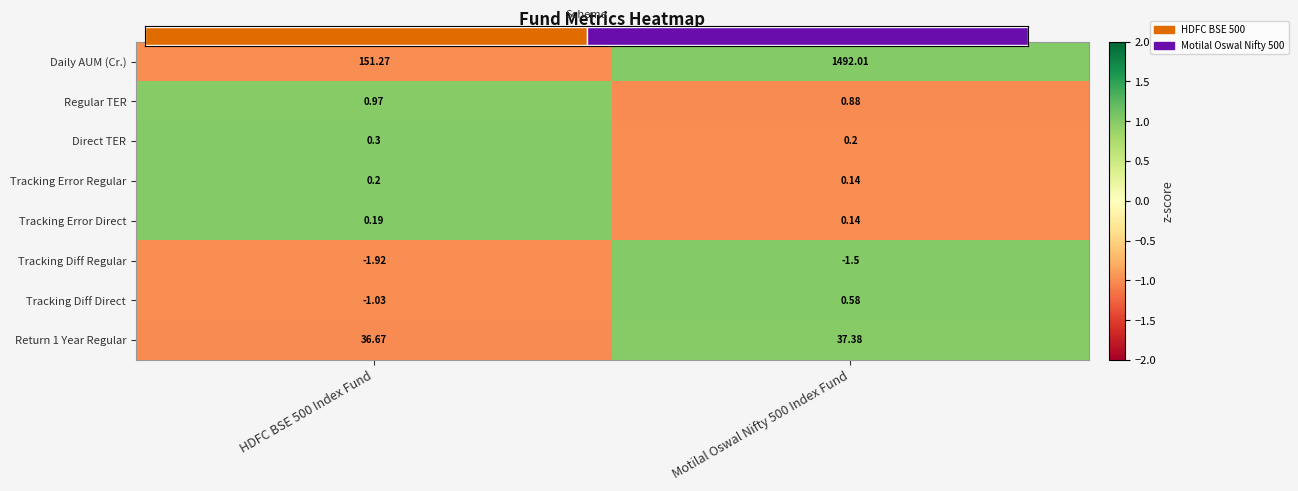

How many negative values does the Tracking Diff Direct series have?

1